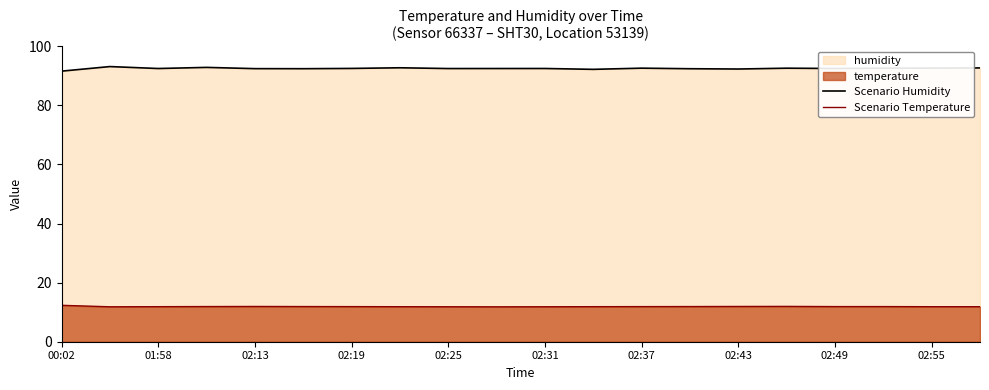

Is it true that Scenario Humidity equals 26.9 at 02:31?

False